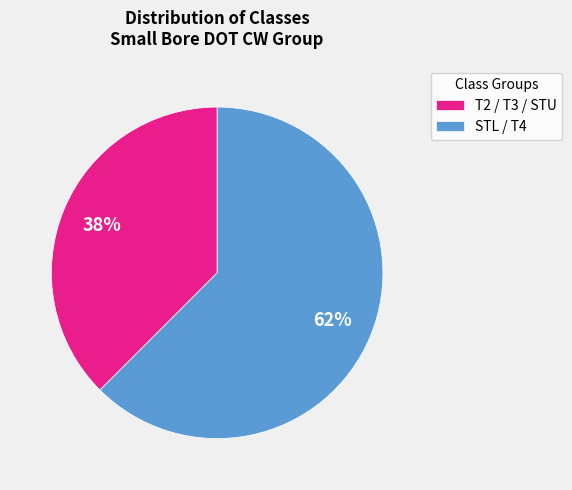

Which slice is the smallest?

T2 / T3 / STU